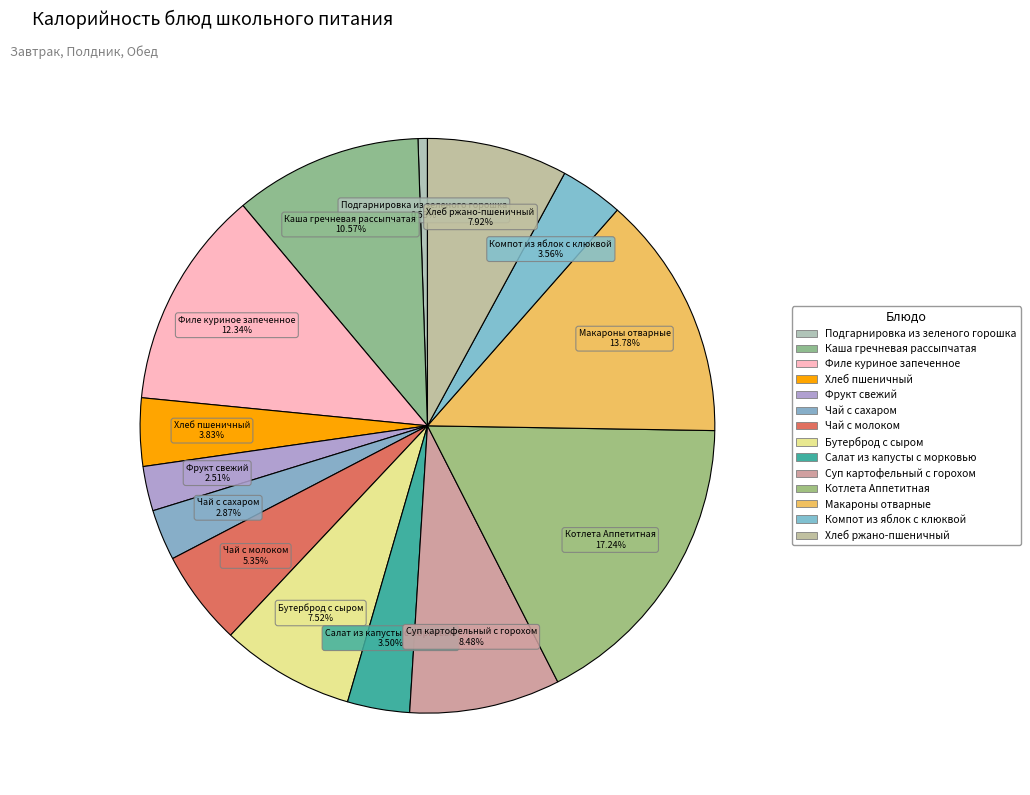

Count the number of slices in the pie.

14